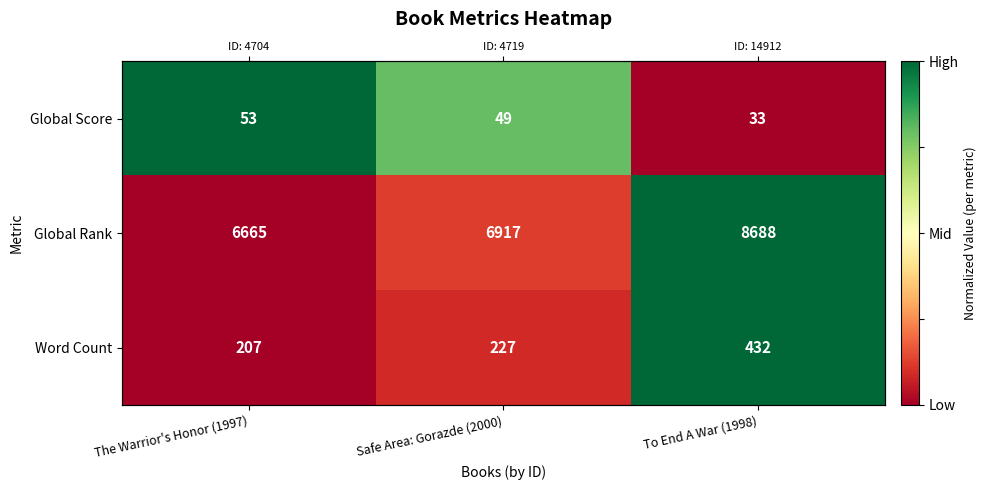

At which label does Global Score reach its peak?

The Warrior's Honor (1997)